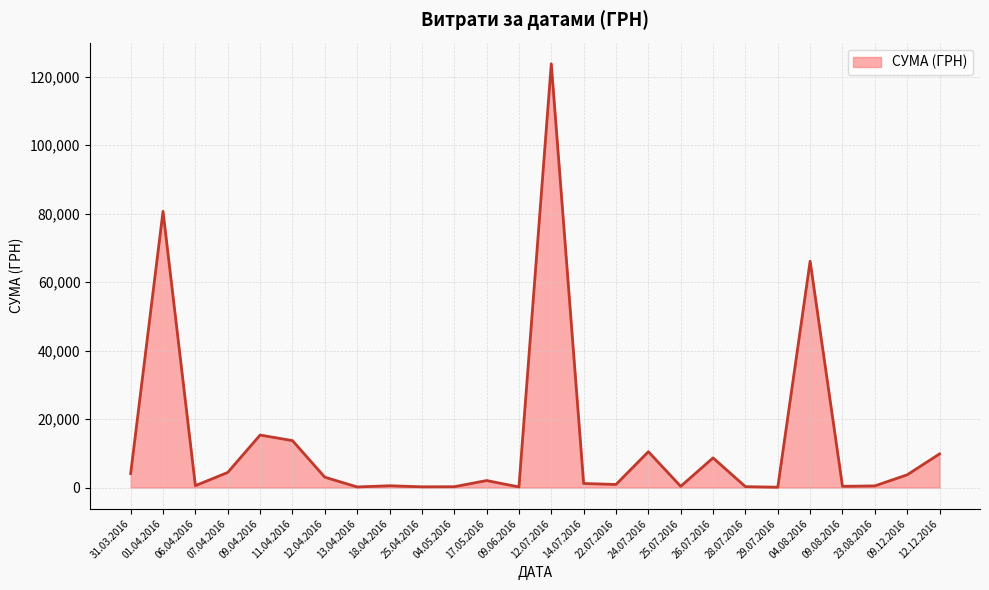

How many lines are shown in the chart?

1